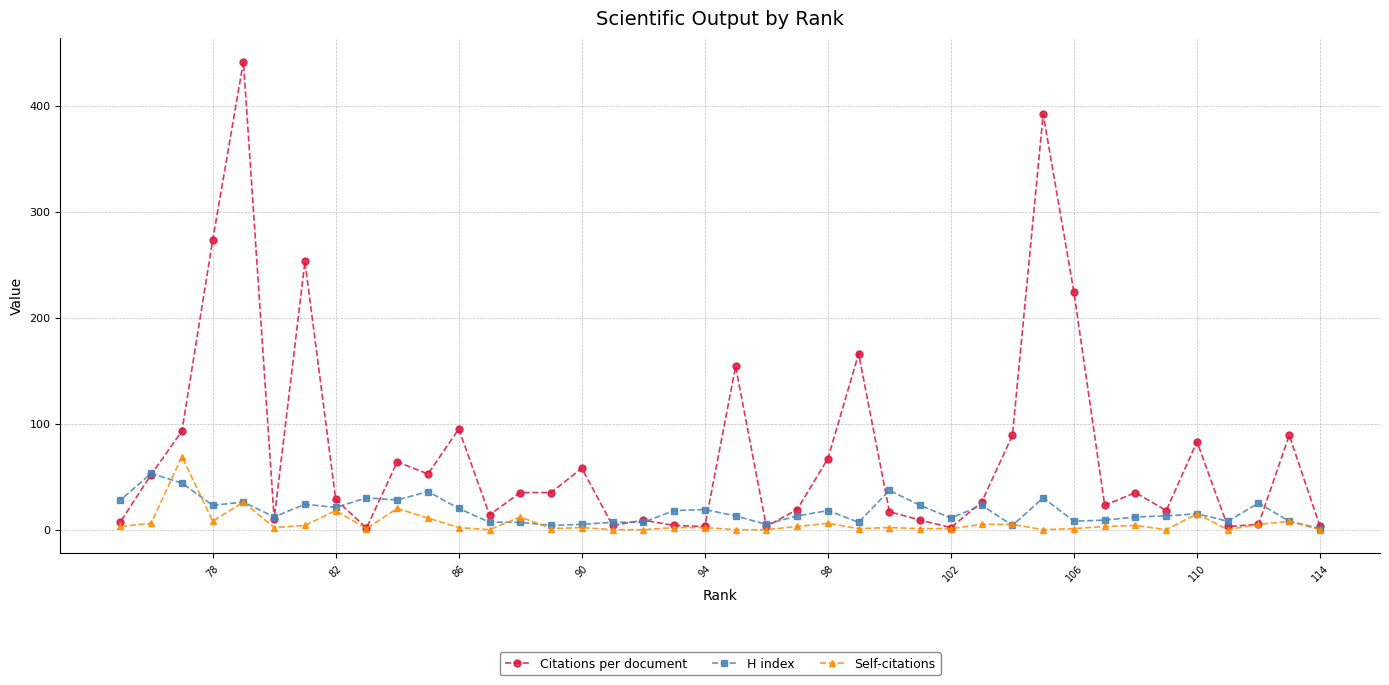

Rank the series by their average value, from lowest to highest.

Self-citations, H index, Citations per document